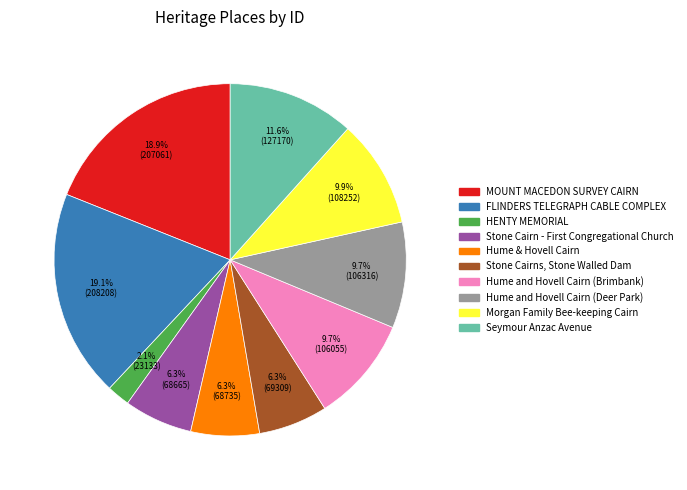

Approximately how many times larger is the value at Stone Cairns, Stone Walled Dam compared to Morgan Family Bee-keeping Cairn?

0.6